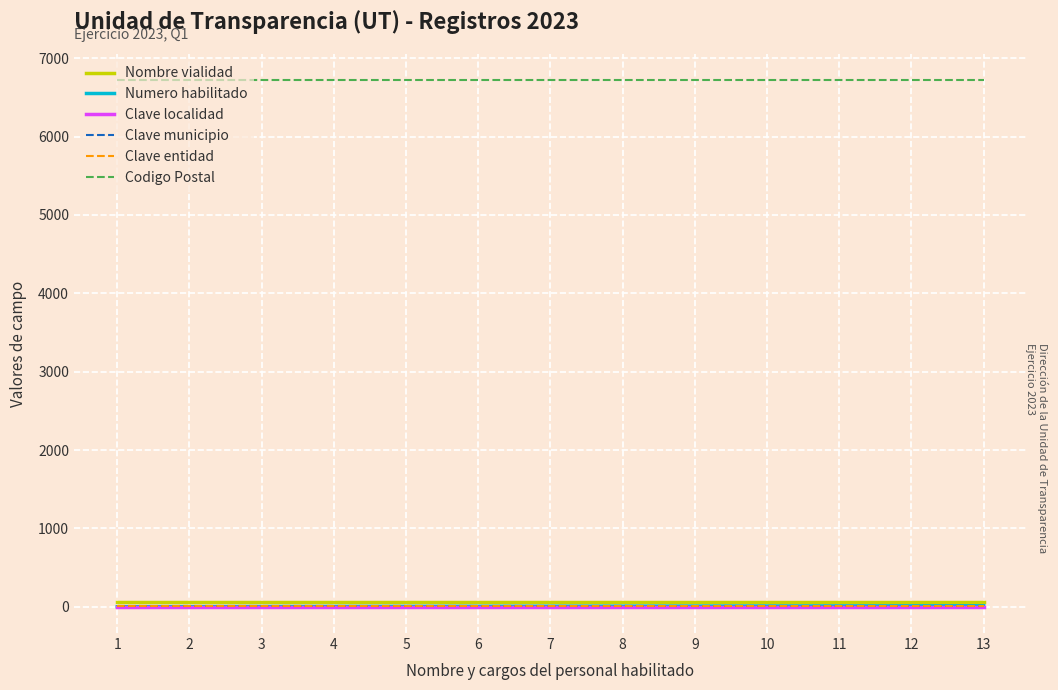

What is the difference between the highest and lowest values at 10?

6719